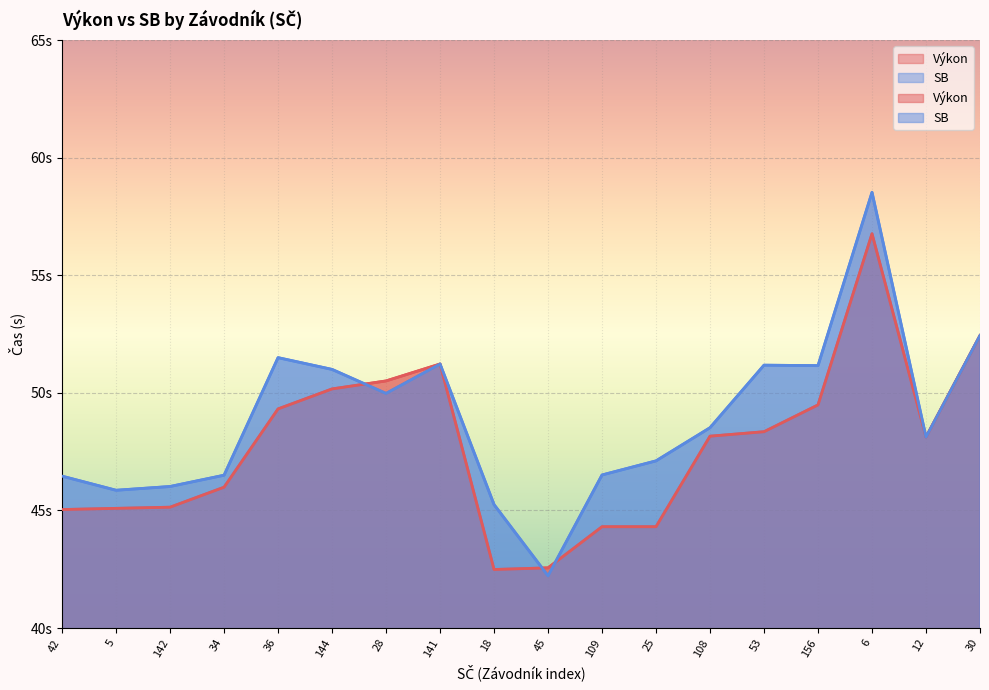

Where is the first local maximum for Výkon?

141